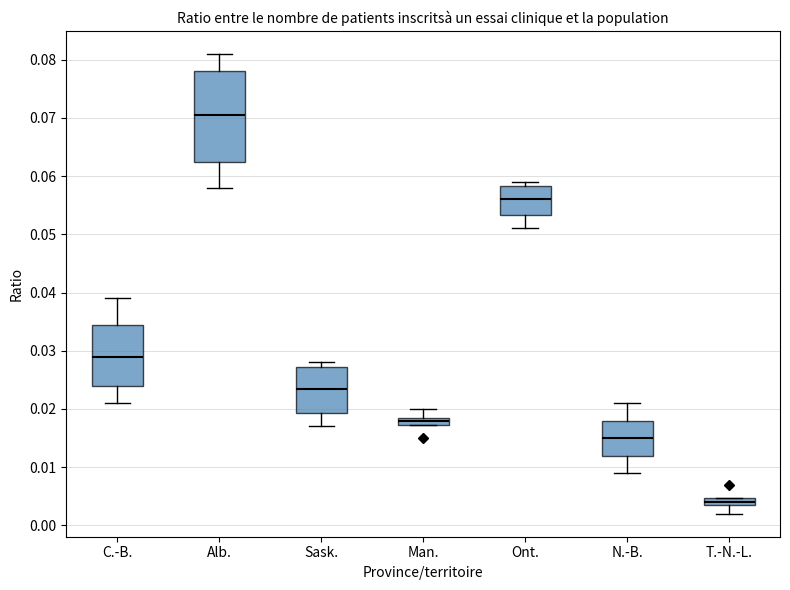

Where does the lower whisker of the box for T.-N.-L. end on the y-axis? The values are not printed on the chart, so give them approximately, as read against the axis.

0.002